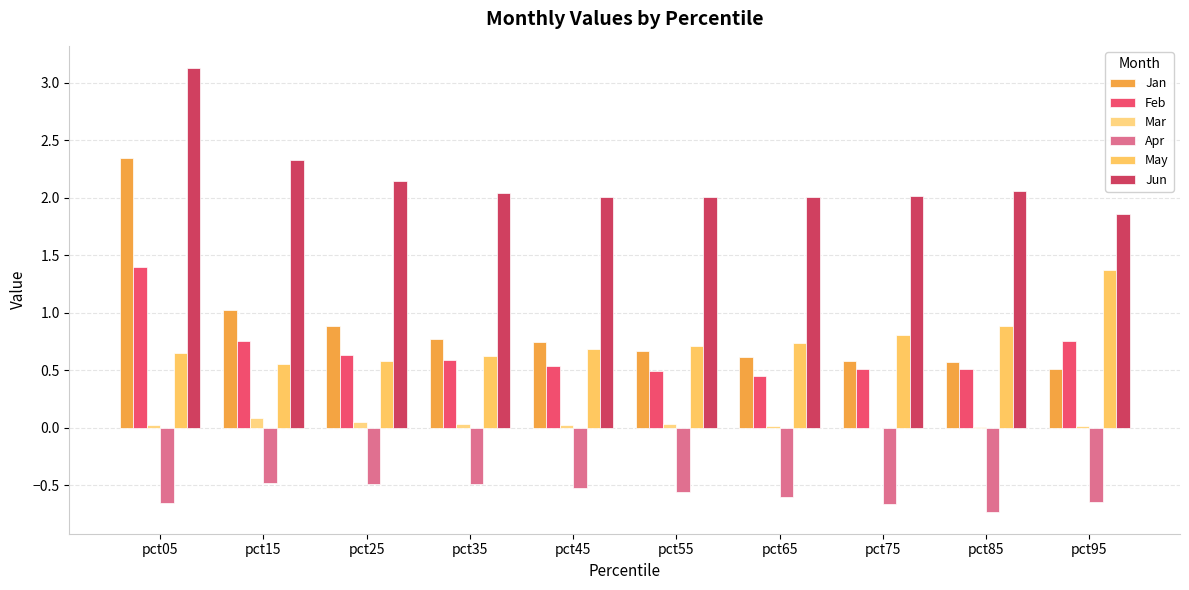

Are the bars horizontal?

No